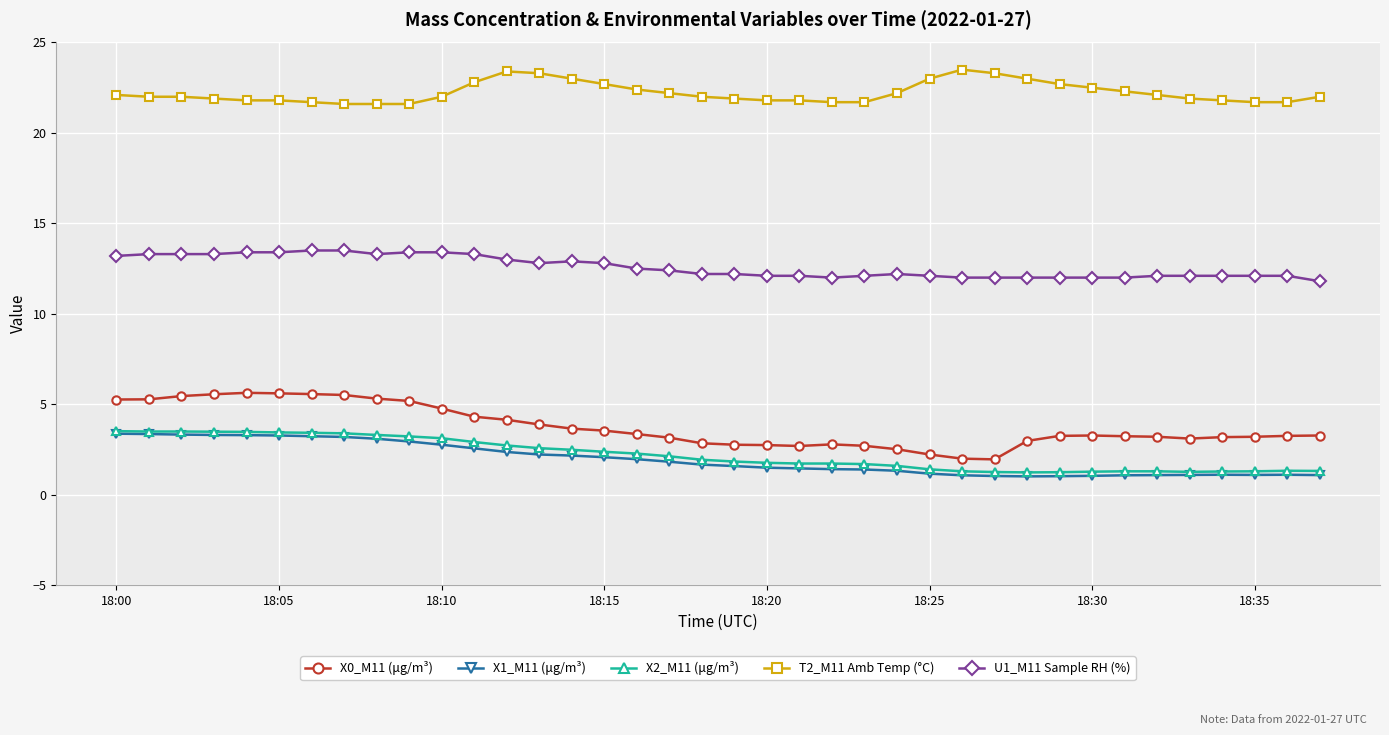

True or false: X0_M11 (μg/m³) and T2_M11 Amb Temp (°C) cross at least once.

False